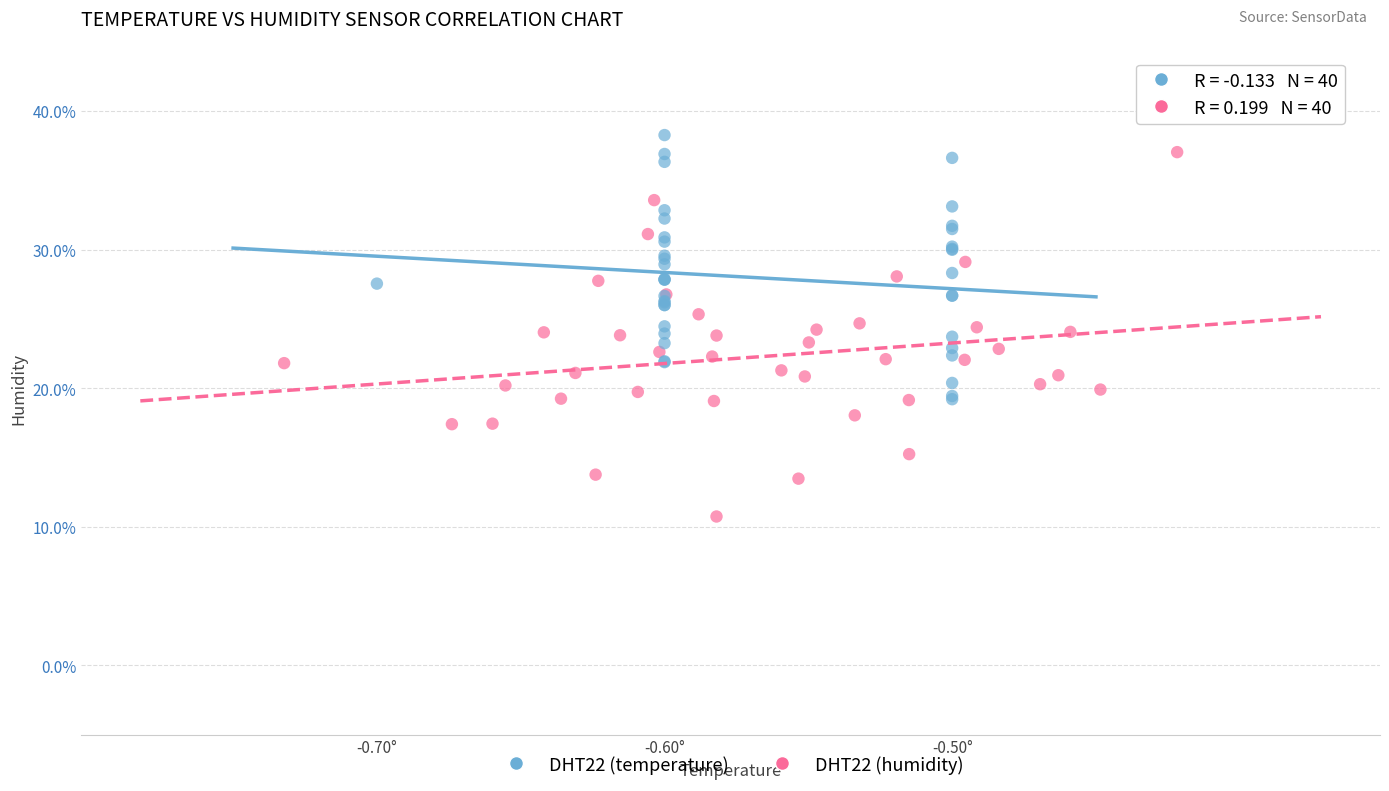

Which series contains the lowest Y value?

DHT22 (humidity)